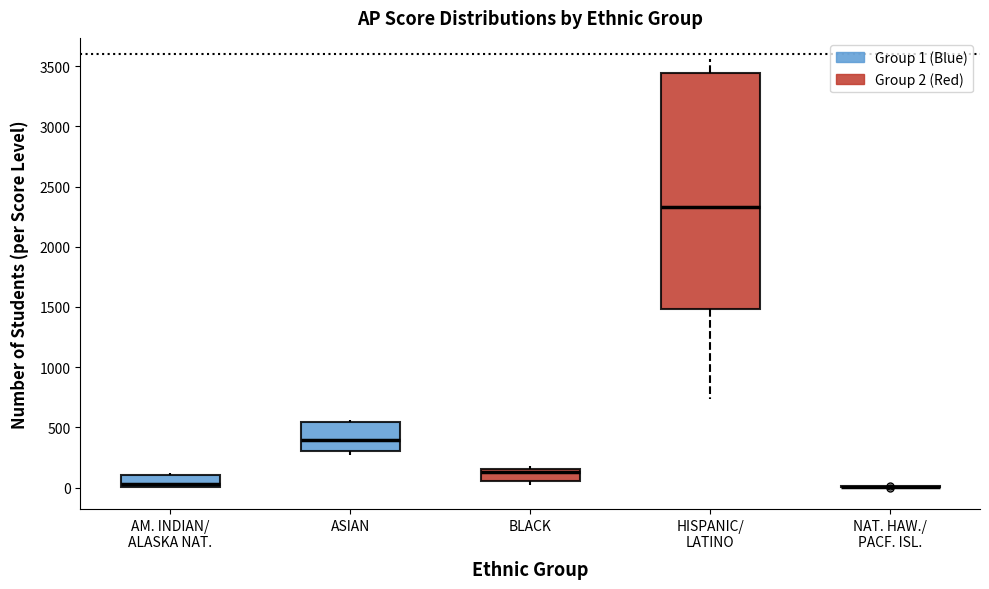

Reading left to right, transcribe this box plot: for each box, give where its median line is, the range the box spans, and where its two whiskers end, as read against the y-axis. The values are not printed on the chart, so give them approximately, as read against the axis.

AM. INDIAN/ ALASKA NAT.: median 50, box 0 to 100, whiskers 0 to 100 (just above the box's upper edge)
ASIAN: median 400, box 300 to 550, whiskers 250 to 550 (just above the box's upper edge)
BLACK: median 150 (just below the box's upper edge), box 50 to 150, whiskers 0 to 200
HISPANIC/ LATINO: median 2350, box 1500 to 3450, whiskers 750 to 3550
NAT. HAW./ PACF. ISL.: box collapsed to a line at 0, whiskers 0 to 0